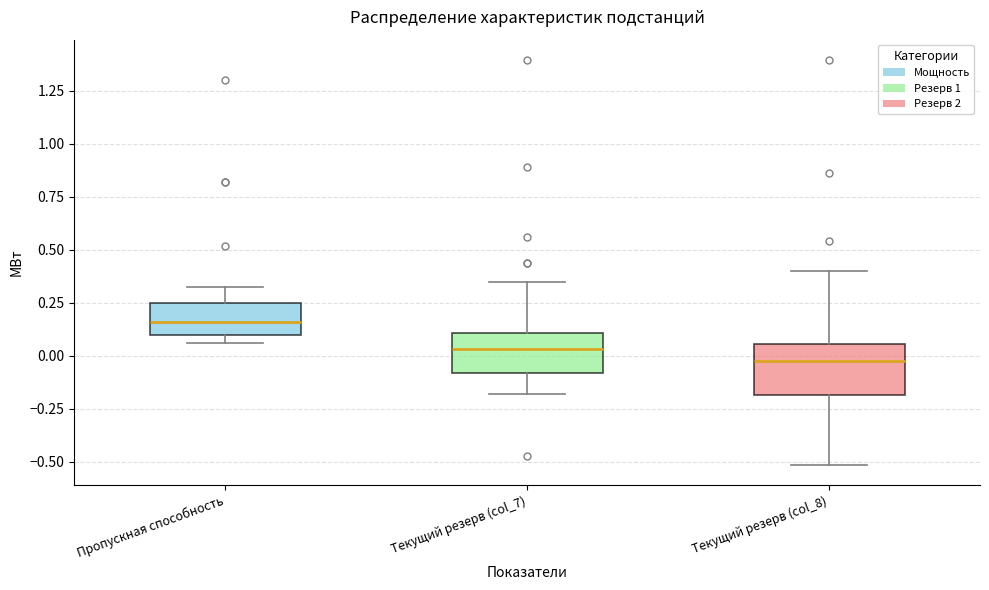

Reading left to right, transcribe this box plot: for each box, give where its median line is, the range the box spans, and where its two whiskers end, as read against the y-axis. The values are not printed on the chart, so give them approximately, as read against the axis.

Пропускная способность: median 0.15, box 0.10 to 0.25, whiskers 0.05 to 0.35
Текущий резерв (col_7): median 0.05, box -0.10 to 0.10, whiskers -0.20 to 0.35
Текущий резерв (col_8): median 0.00, box -0.20 to 0.05, whiskers -0.50 to 0.40